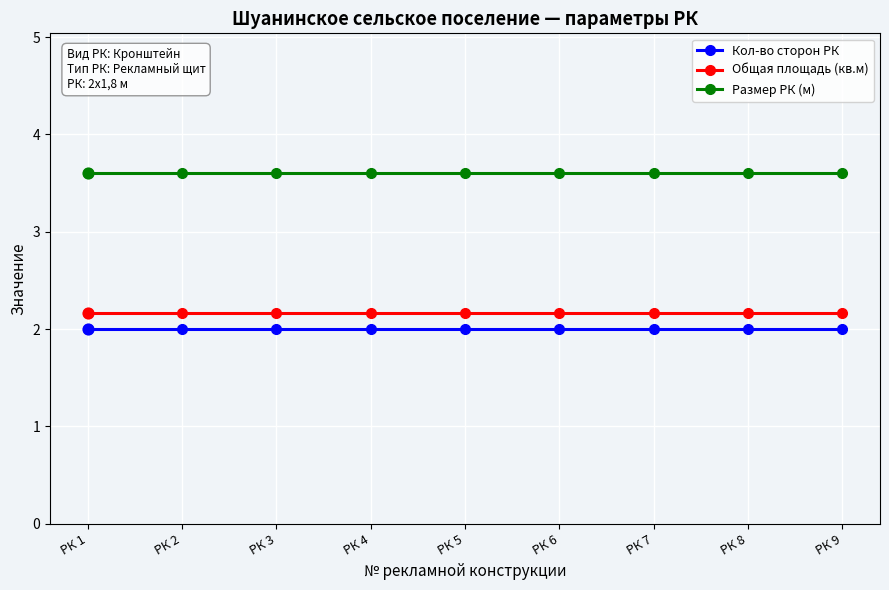

What is the value of the Кол-во сторон РК point at the 5th from the left?

2.0